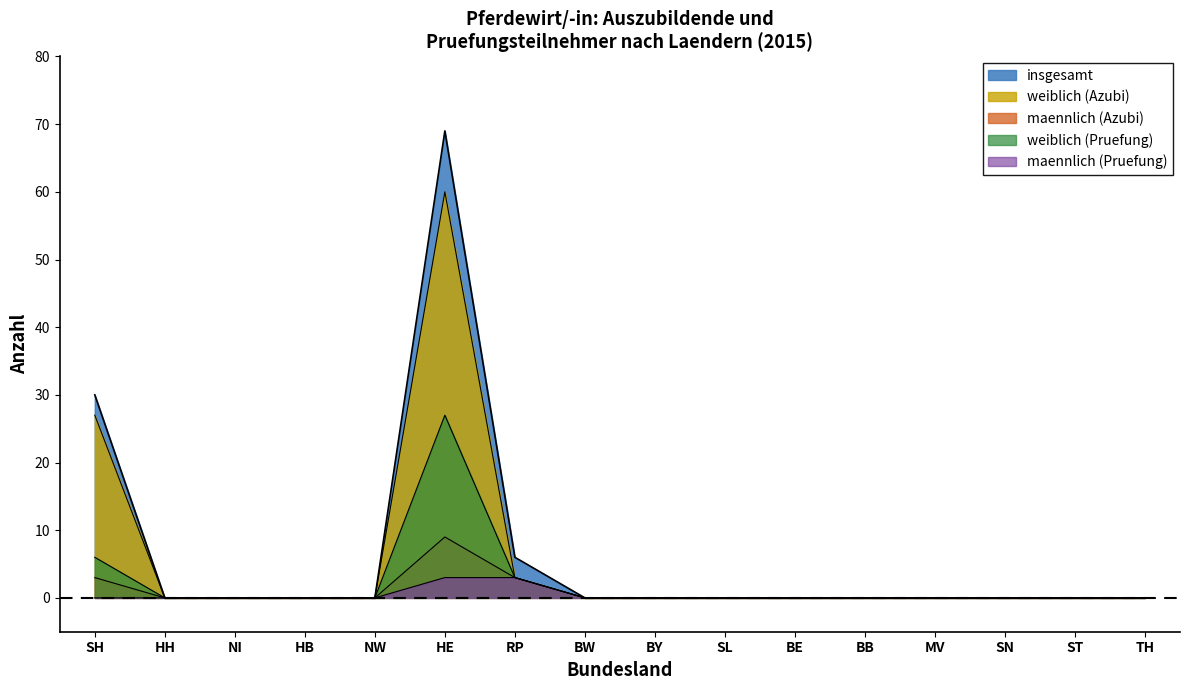

At how many categories does at least one series exceed 36?

1